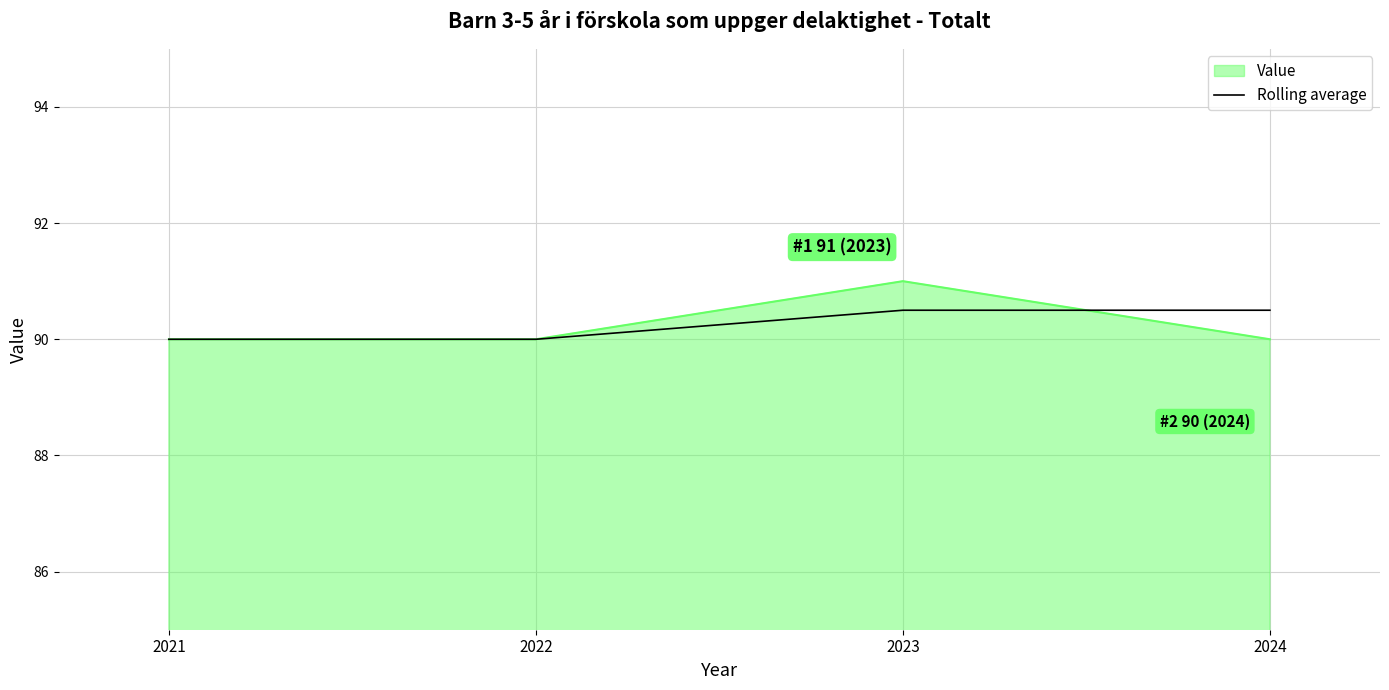

At 2023, list the series in order from smallest to largest.

Rolling average, Value